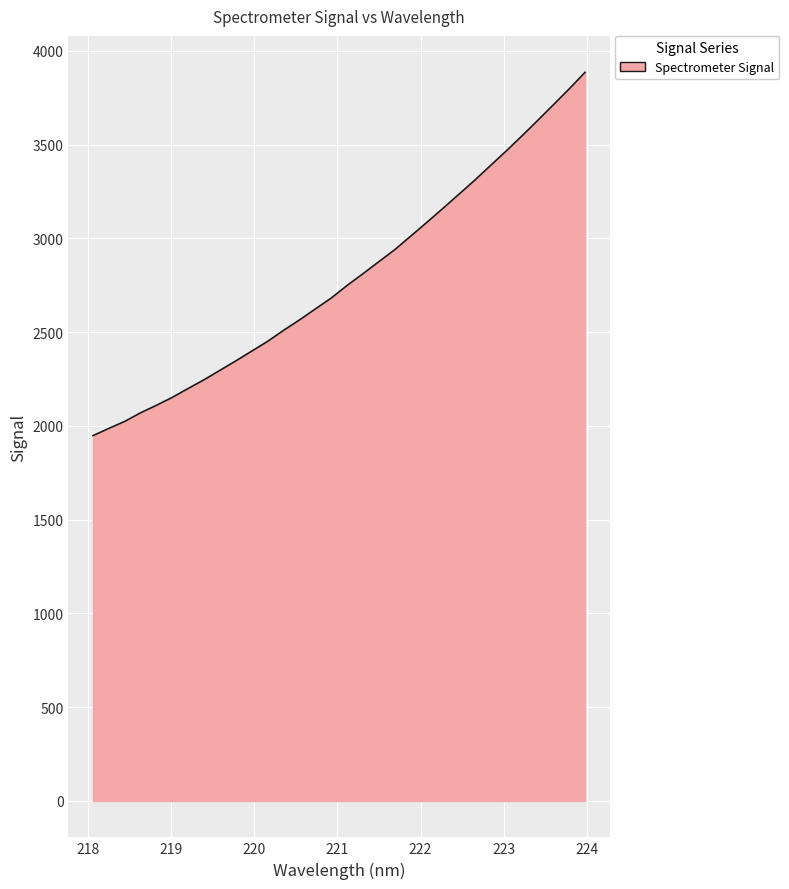

What is the difference between the maximum and minimum values?

1937.3